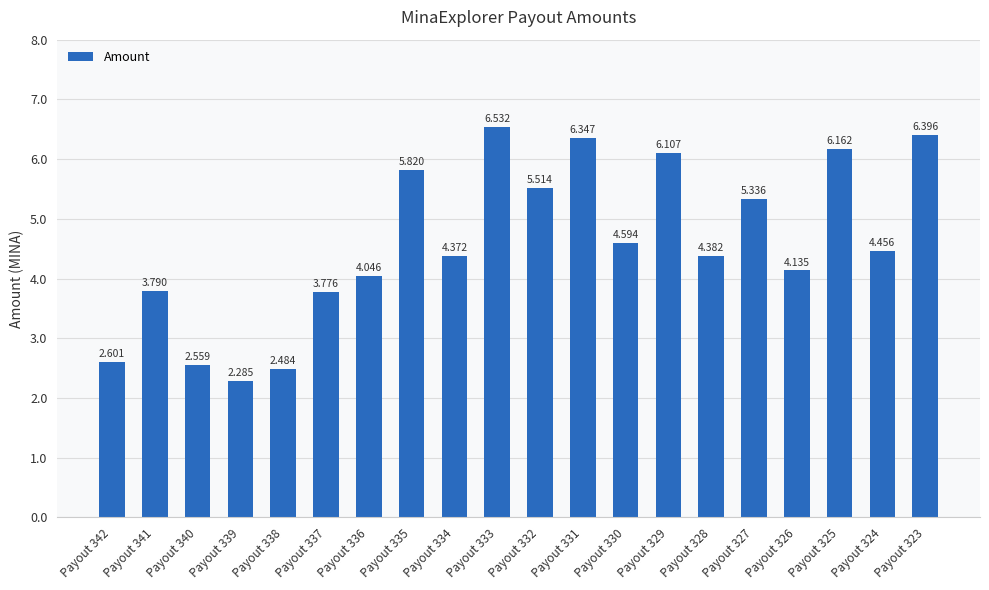

What is the maximum value shown in the chart?

6.5